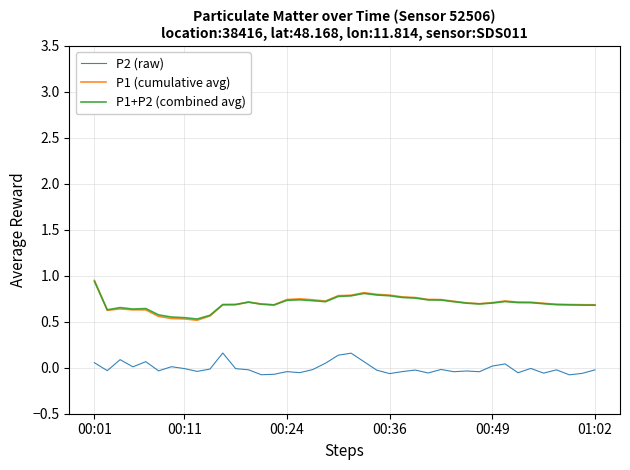

Does the chart have visible grid lines?

Yes